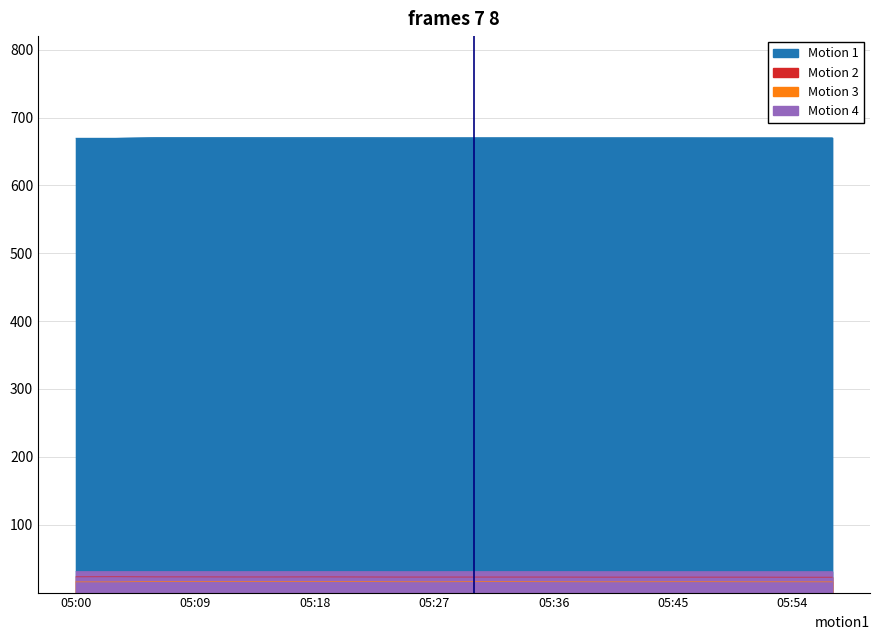

Between 05:09 and 05:36, which series saw the biggest shift?

P_S11